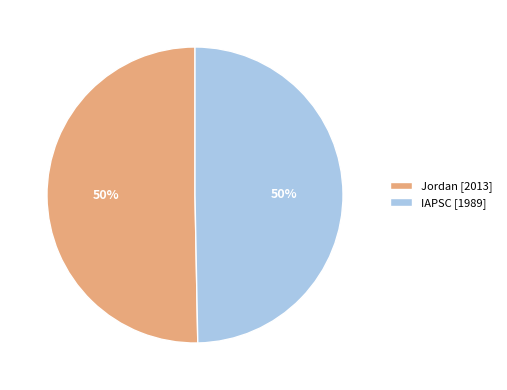

How many slices are in this pie chart?

2